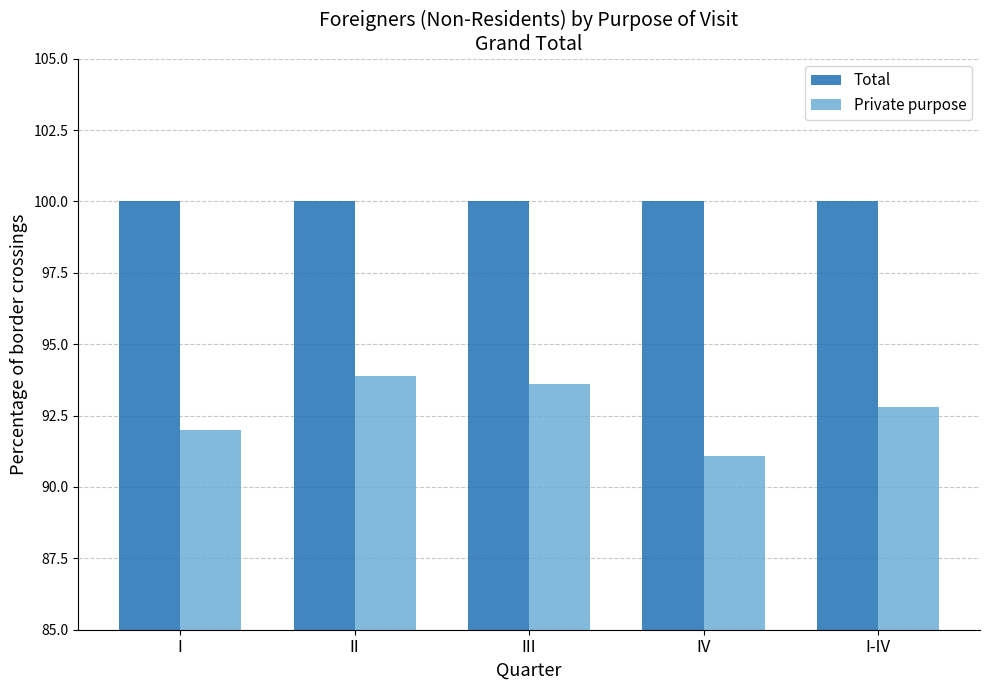

The Private purpose series shows 132.8 at I. True or false?

False